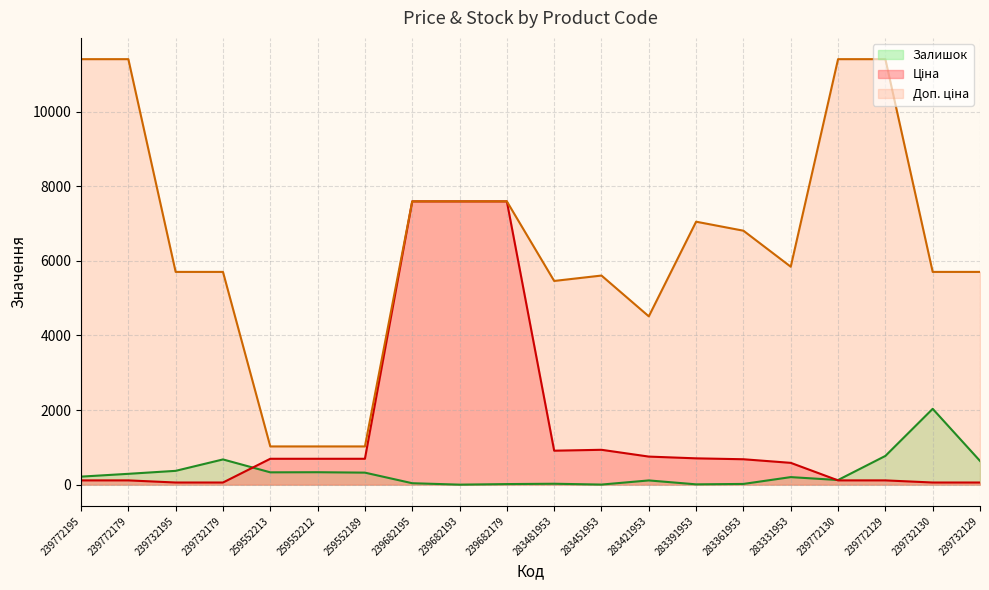

Between 239682193 and 283451953, which series saw the biggest shift?

Ціна